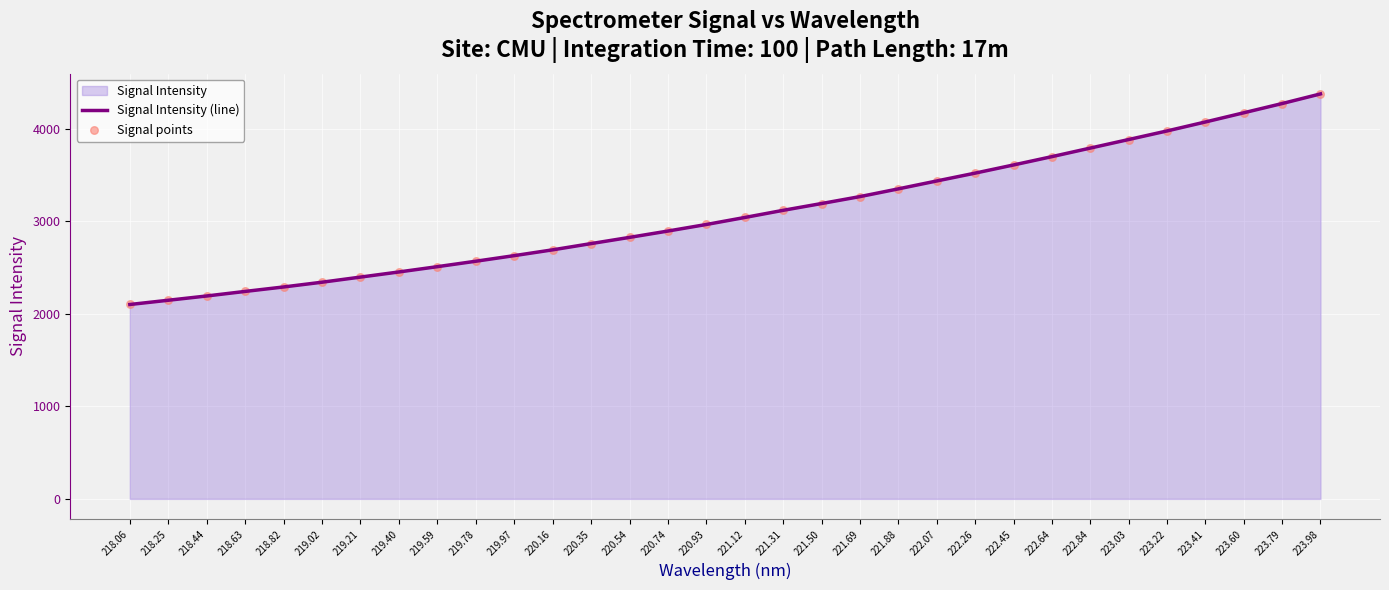

Which series reaches the maximum Y coordinate?

Signal Intensity (line)